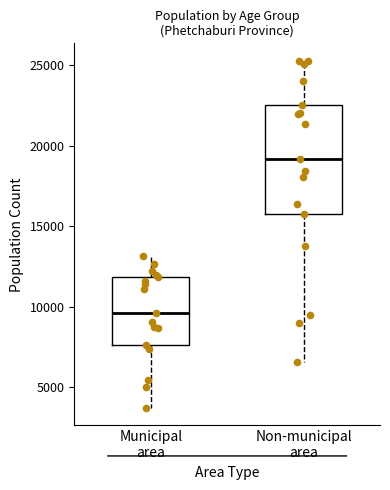

Reading left to right, read every box against the y-axis: the position of its median line, the range the box covers, and the ends of its whiskers. The values are not printed on the chart, so give them approximately, as read against the axis.

Municipal area: median 9500, box 7500 to 12000, whiskers 3500 to 13000
Non-municipal area: median 19000, box 16000 to 22500, whiskers 6500 to 25500